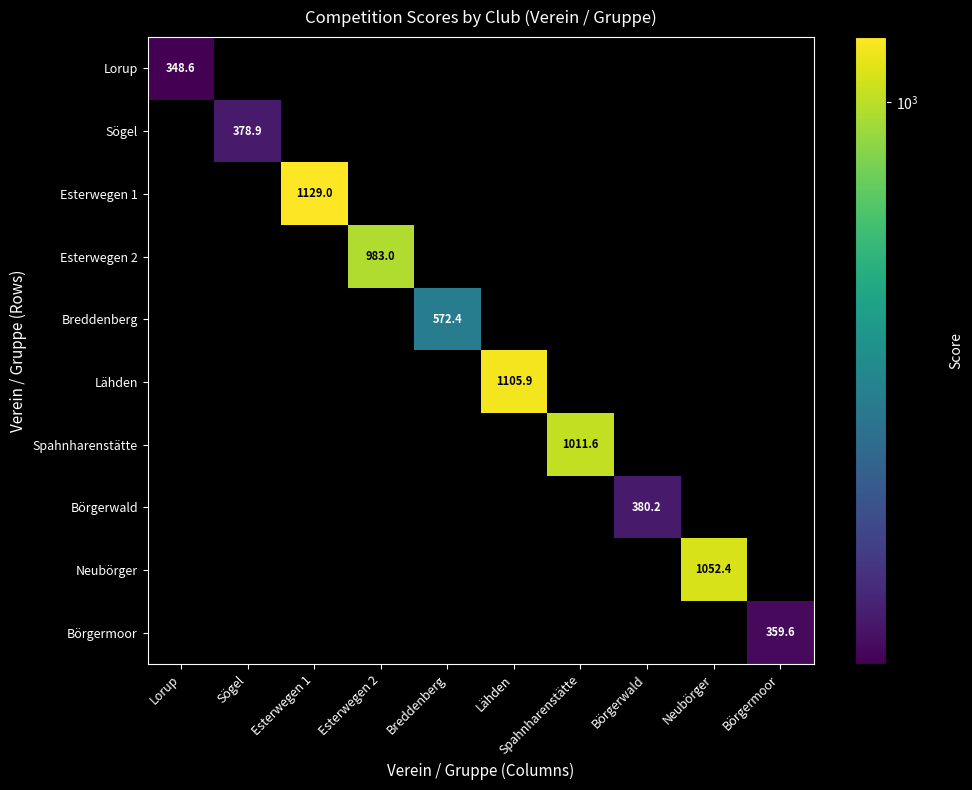

Is it true that Esterwegen 2 equals 983.0 at Esterwegen 2?

True